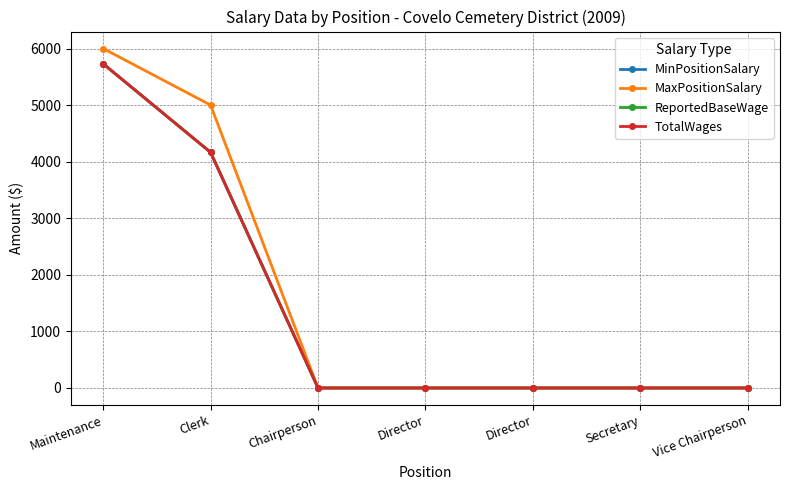

Does the chart have visible grid lines?

Yes